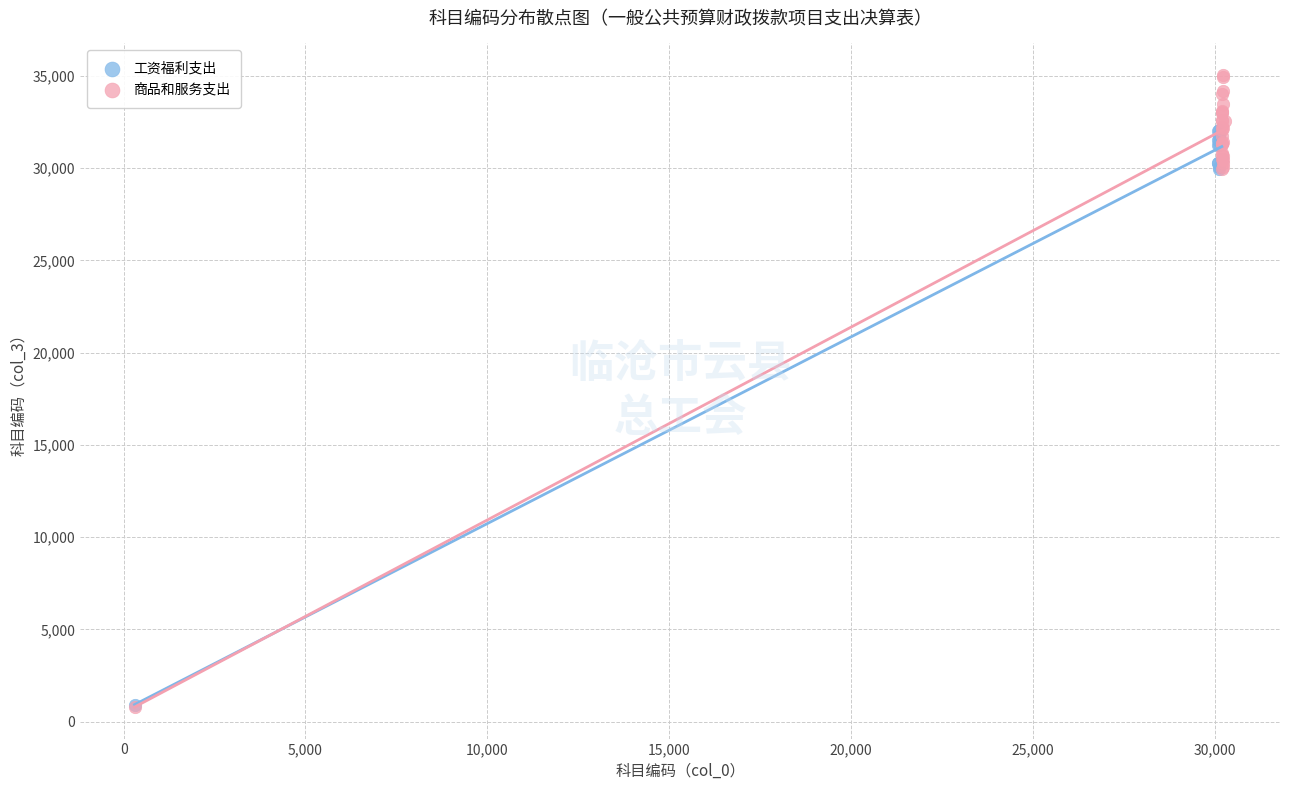

Which series reaches the maximum Y coordinate?

商品和服务支出